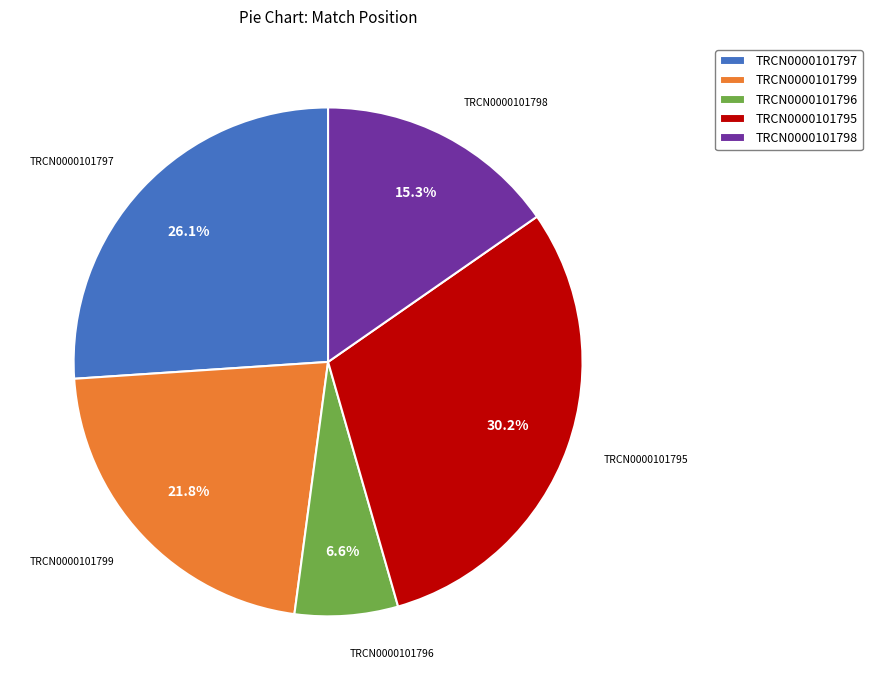

The TRCN0000101797 slice represents 26% of the pie. True or false?

True